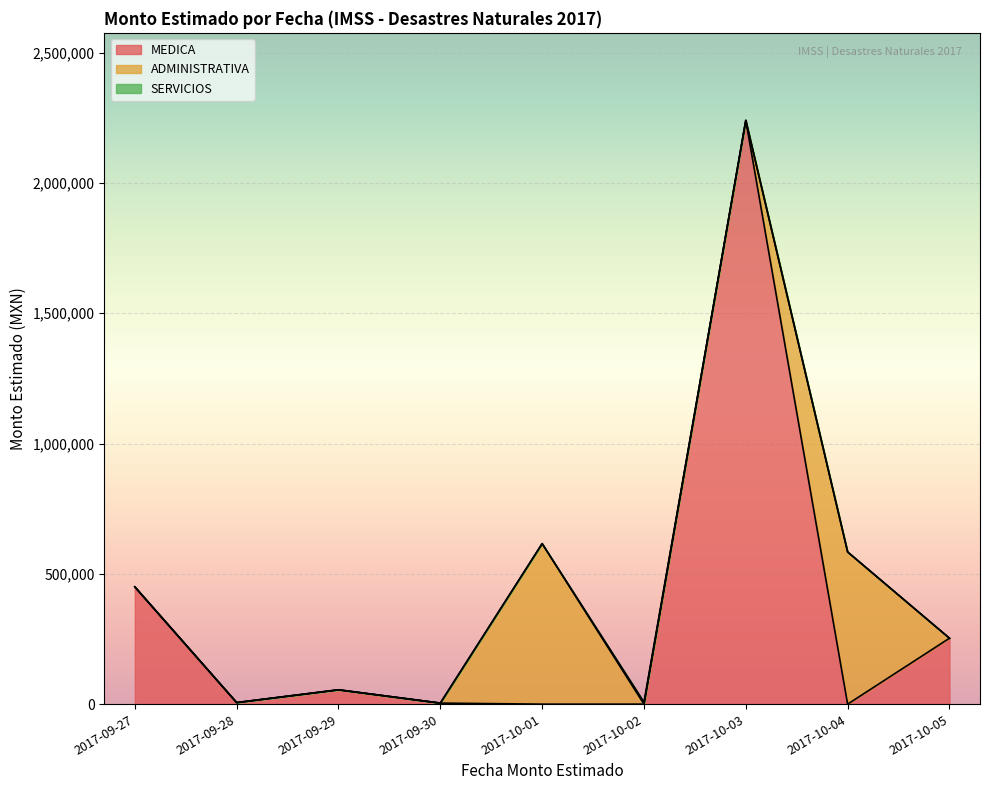

At which category does the data reach its first local valley?

2017-09-28